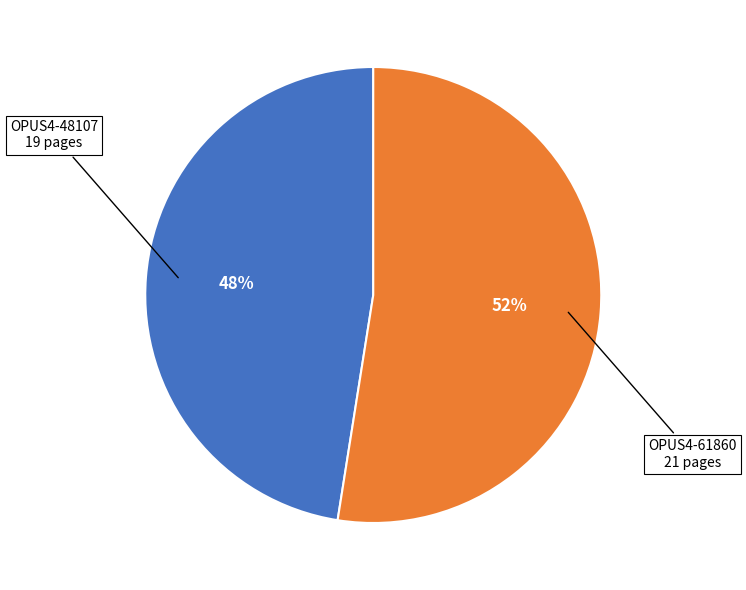

To the nearest percent, what is the average slice percentage?

50%